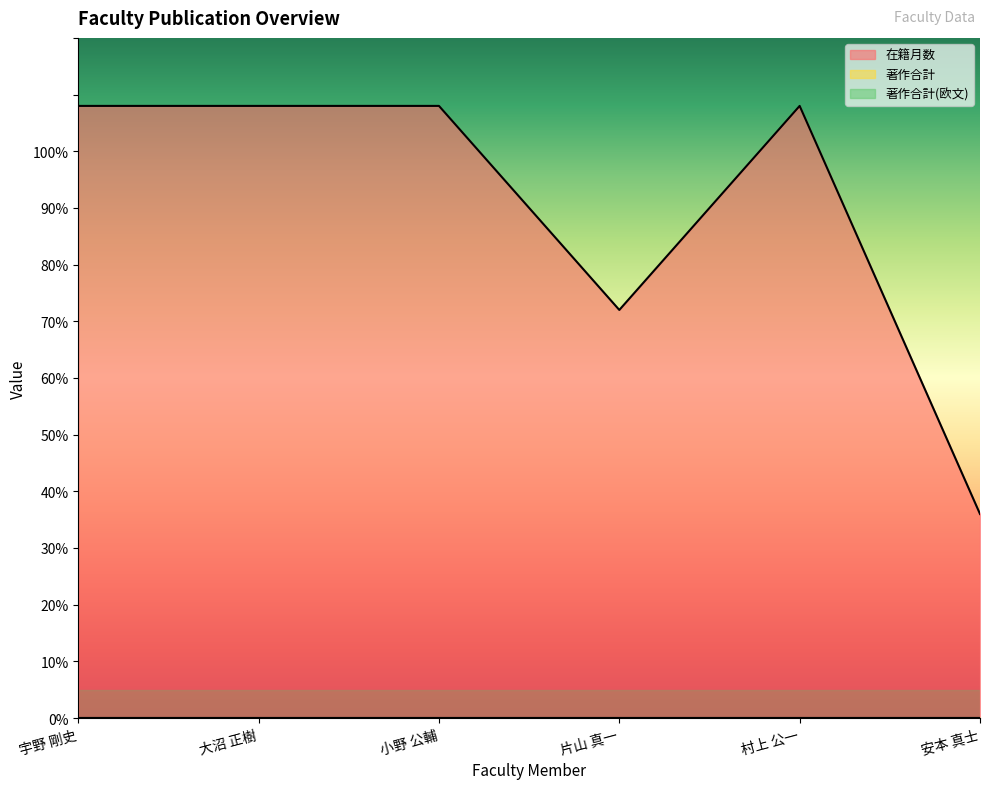

At how many categories does at least one series exceed 28?

6